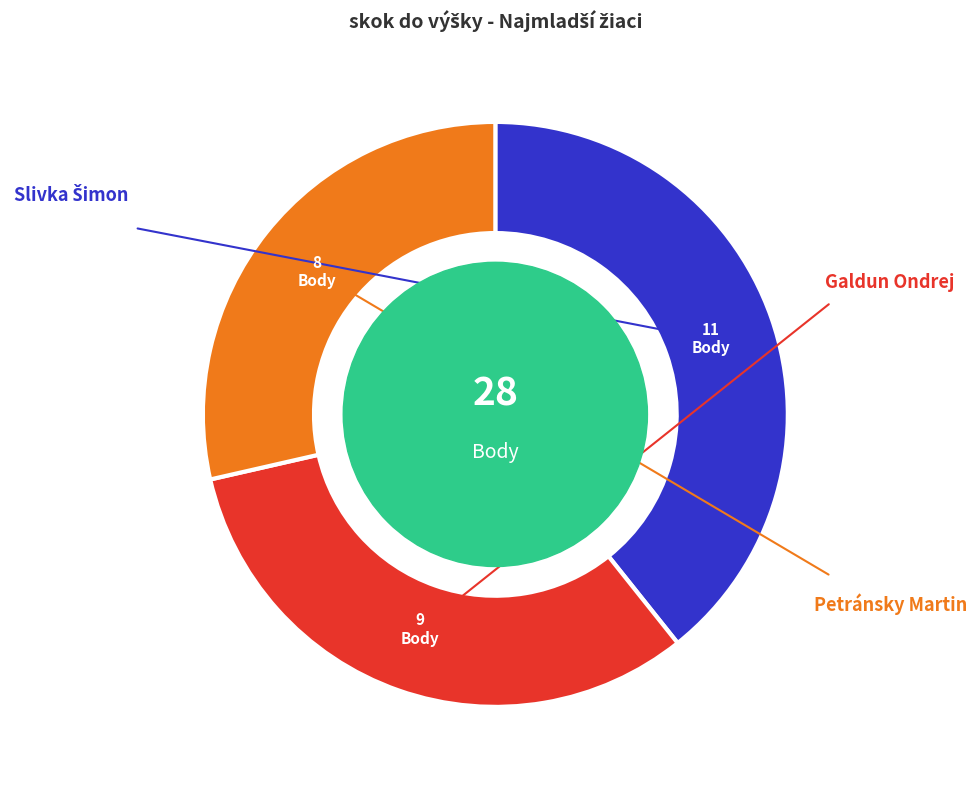

Does any single category account for the majority?

No